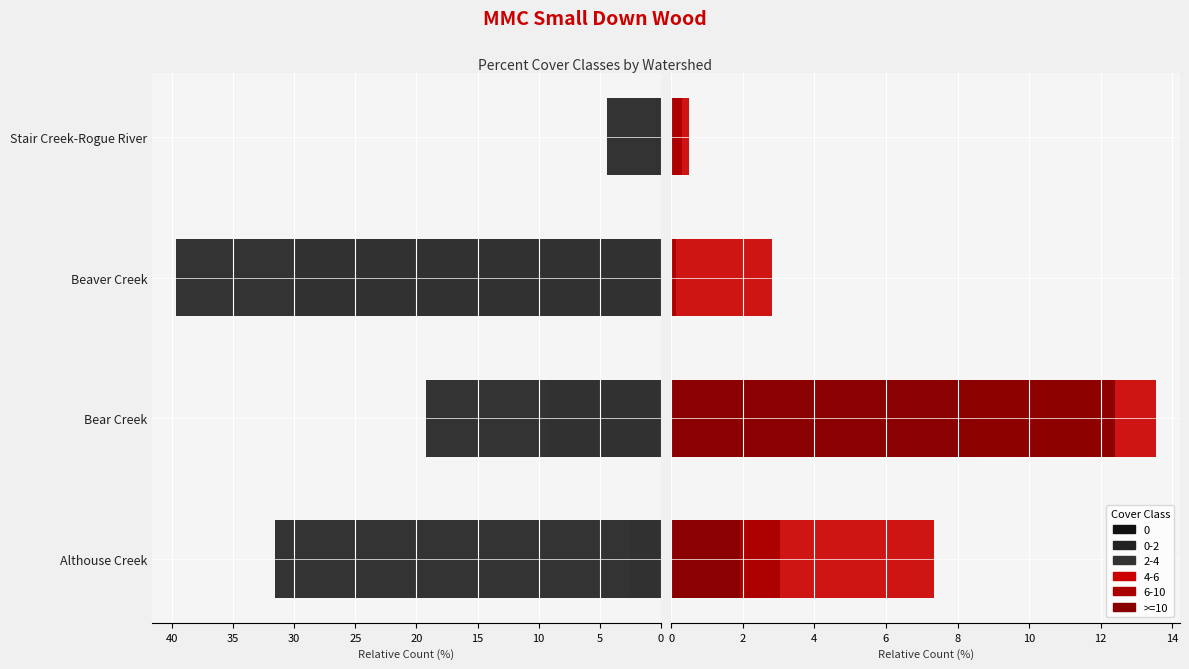

What is the difference between the maximum and minimum values?

12.4